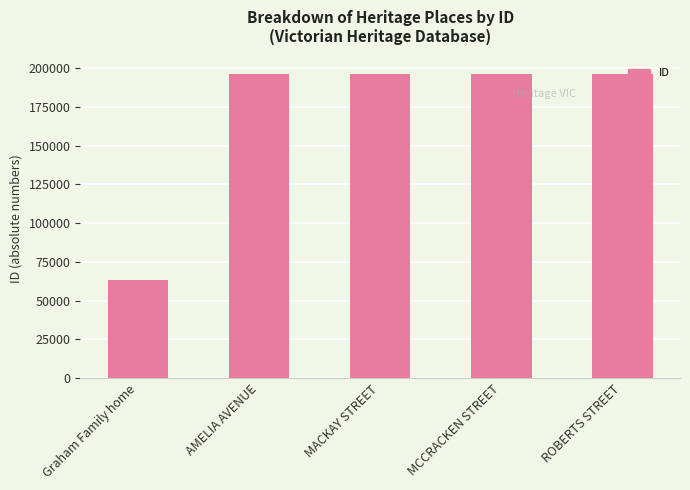

Is it true that the value at Graham Family home is 103738?

False